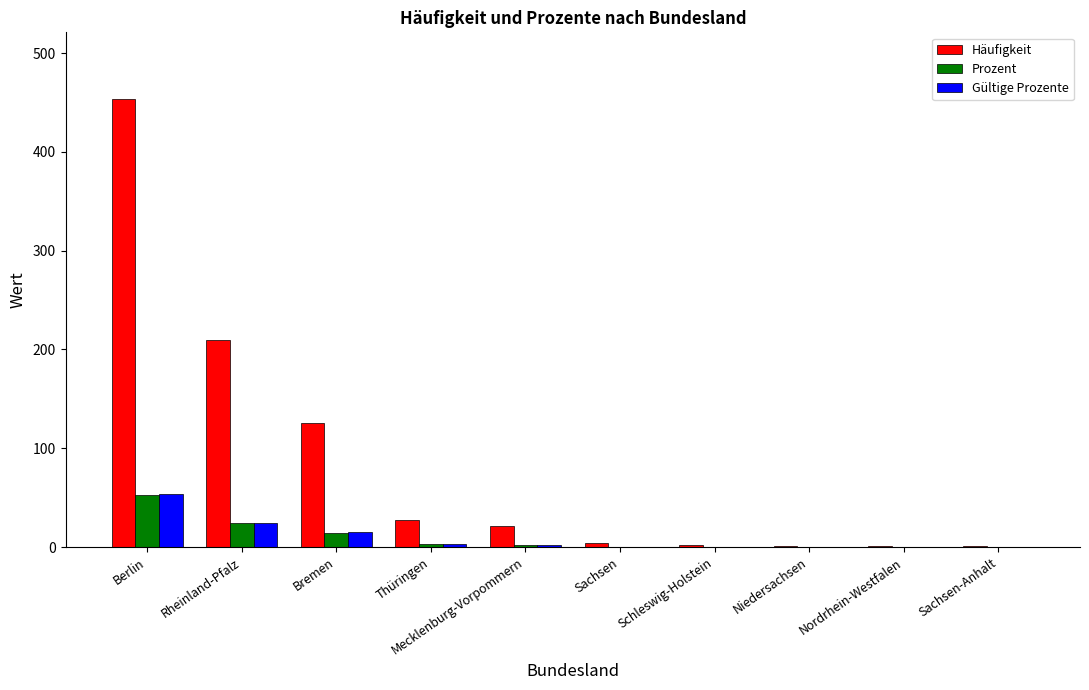

What is the total value across all series at Bremen?

155.4